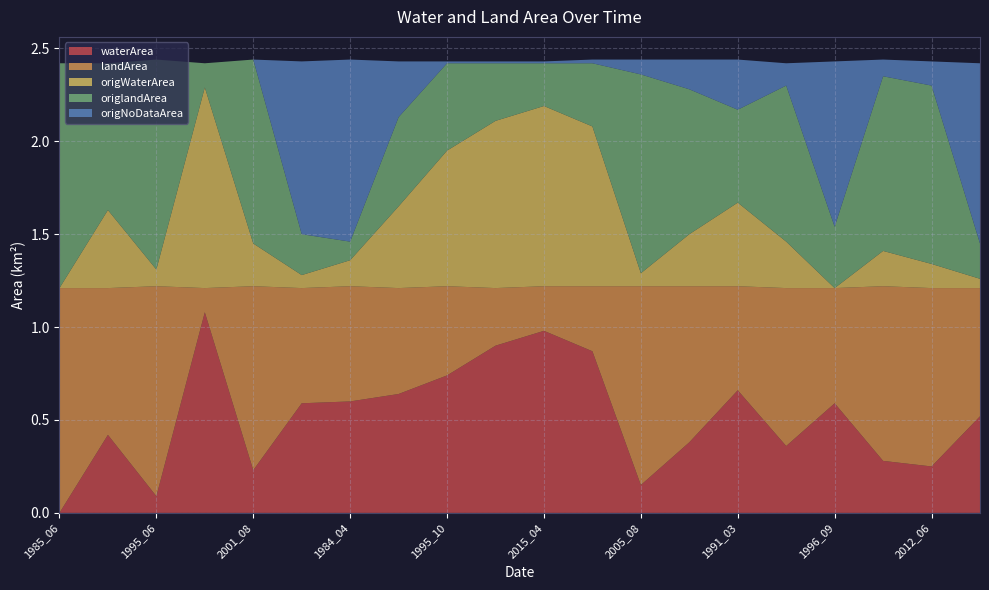

Reading left to right, list all the values displayed in this chart.

waterArea: 0.0	0.4	0.1	1.1	0.2	0.6	0.6	0.6	0.7	0.9	1.0	0.9	0.1	0.4	0.7	0.4	0.6	0.3	0.2	0.5
landArea: 1.2	0.8	1.1	0.1	1.0	0.6	0.6	0.6	0.5	0.3	0.2	0.3	1.1	0.8	0.6	0.8	0.6	0.9	1.0	0.7
origWaterArea: 0.0	0.4	0.1	1.1	0.2	0.1	0.1	0.4	0.7	0.9	1.0	0.9	0.1	0.3	0.5	0.2	0.0	0.2	0.1	0.1
origlandArea: 1.2	0.8	1.1	0.1	1.0	0.2	0.1	0.5	0.5	0.3	0.2	0.3	1.1	0.8	0.5	0.8	0.3	0.9	1.0	0.2
origNoDataArea: 0.0	0.0	0.0	0.0	0.0	0.9	1.0	0.3	0.0	0.0	0.0	0.0	0.1	0.2	0.3	0.1	0.9	0.1	0.1	1.0